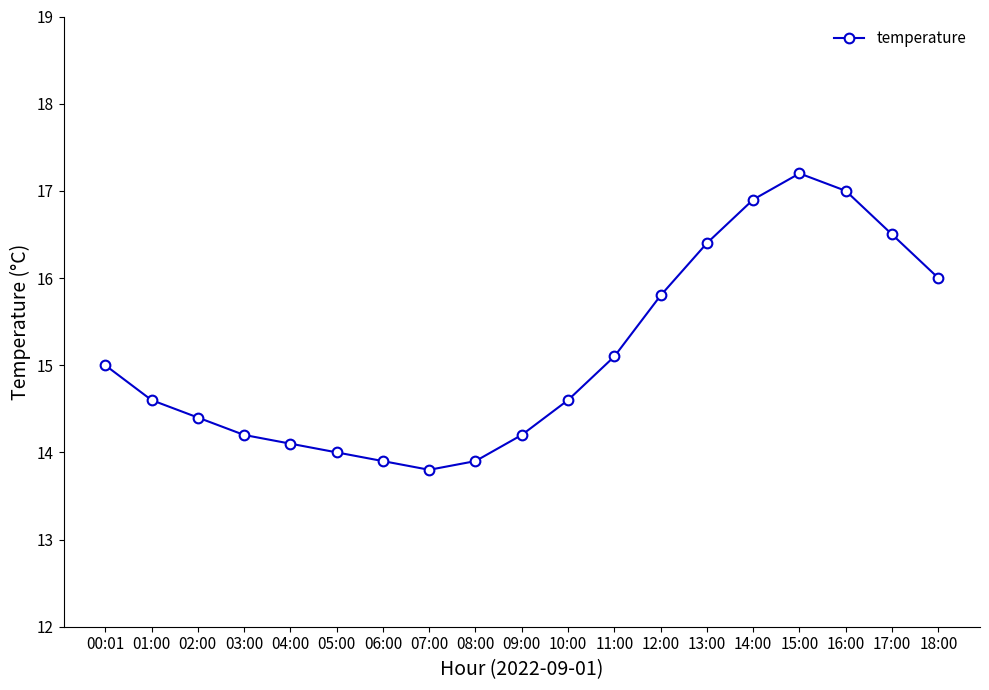

What is the average value?

15.1